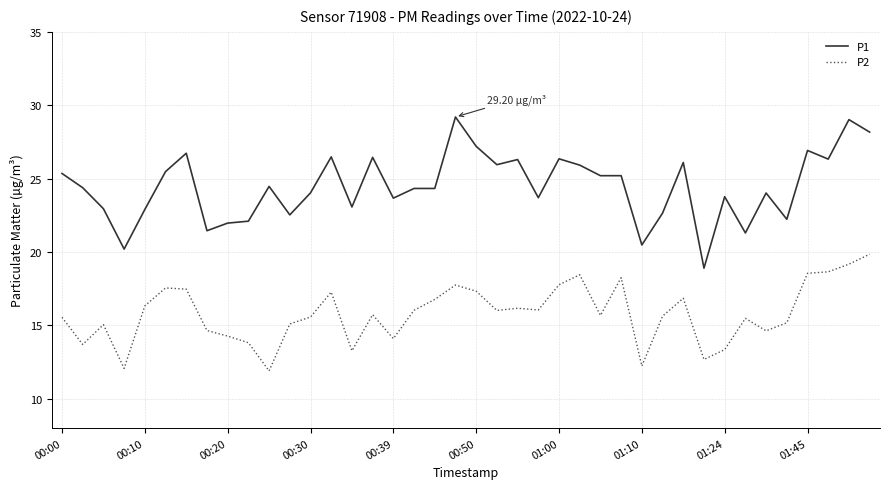

True or false: P2 and P1 cross at least once.

False